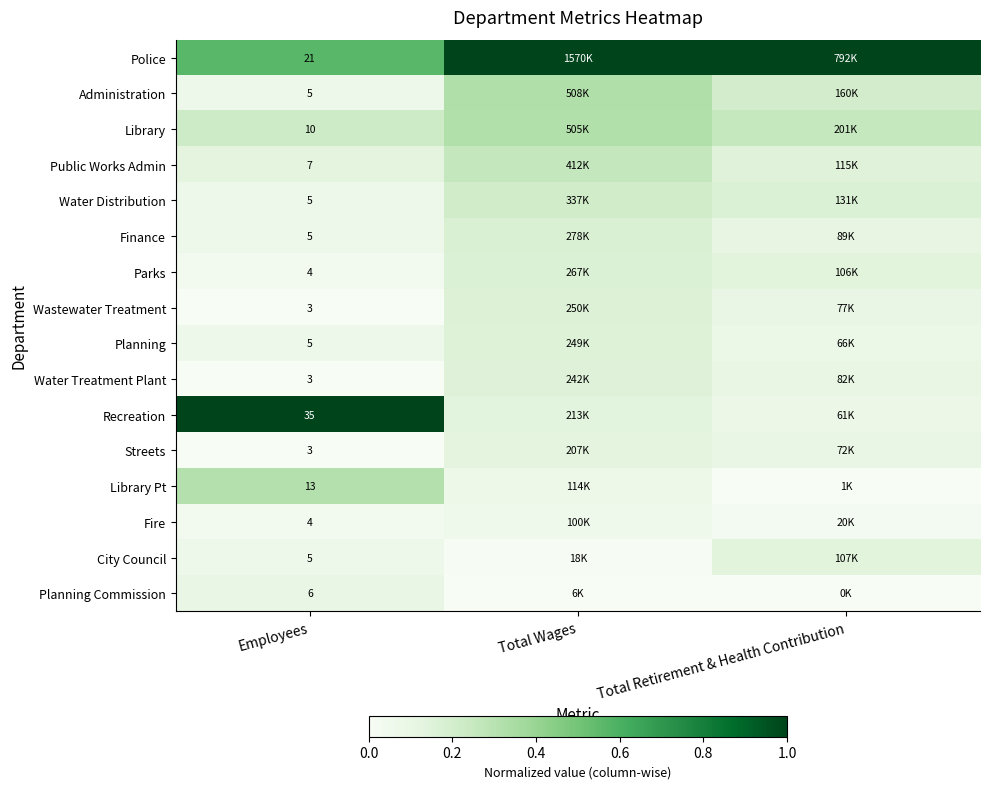

Which series changed the most between Employees and Total Wages?

Recreation